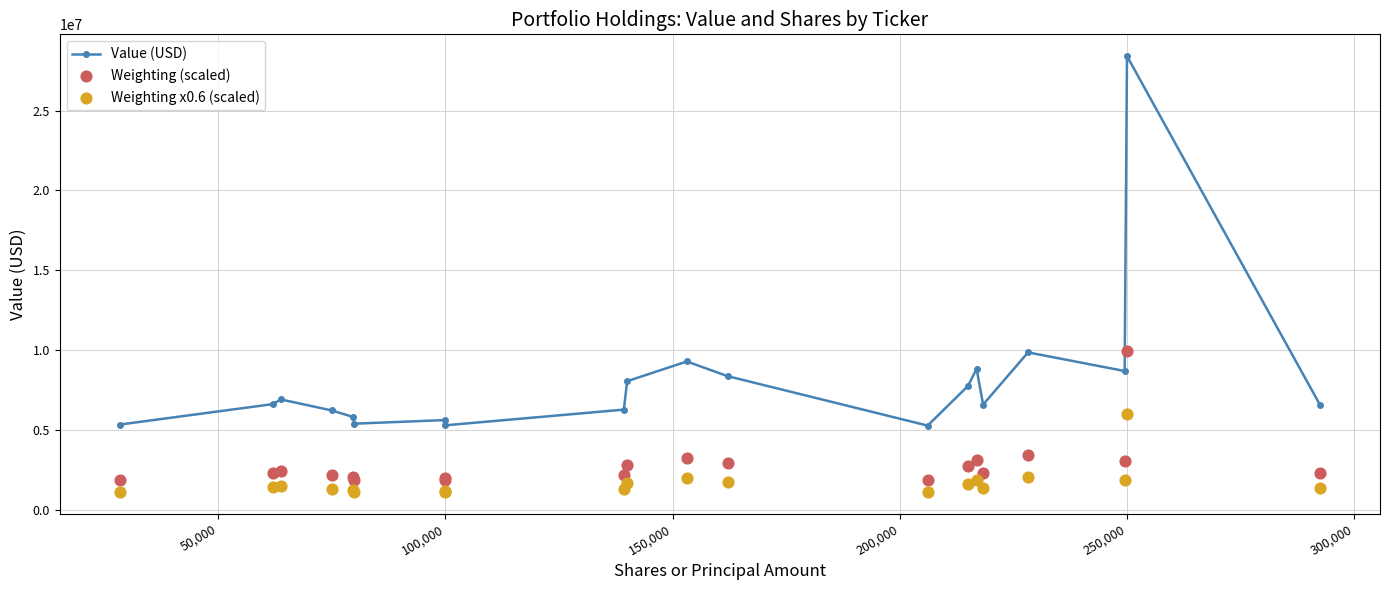

Which series has the largest total across all categories?

Value (USD)